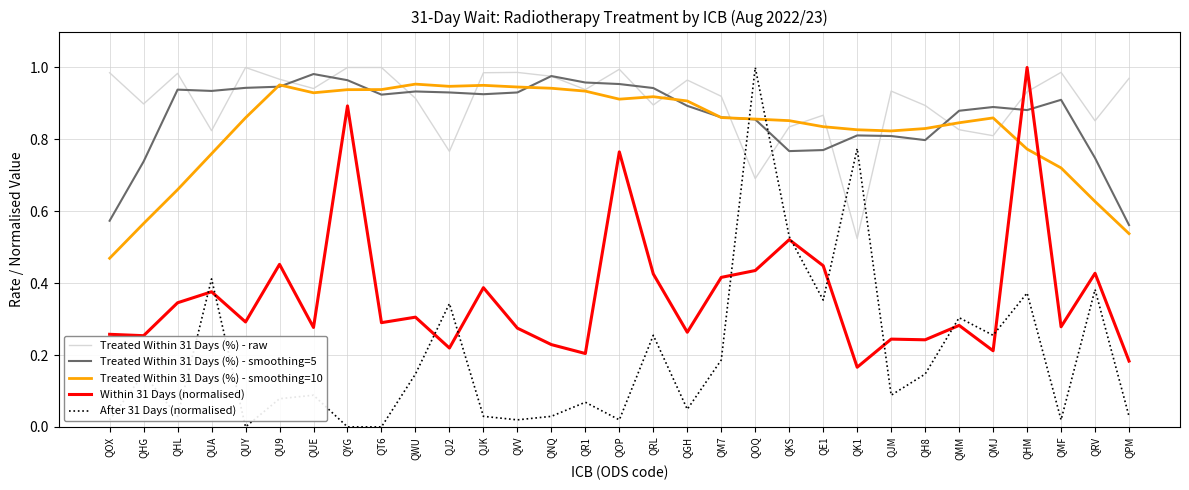

Where do Treated Within 31 Days (%) - raw and After 31 Days (normalised) first cross each other?

QM7 and QOQ